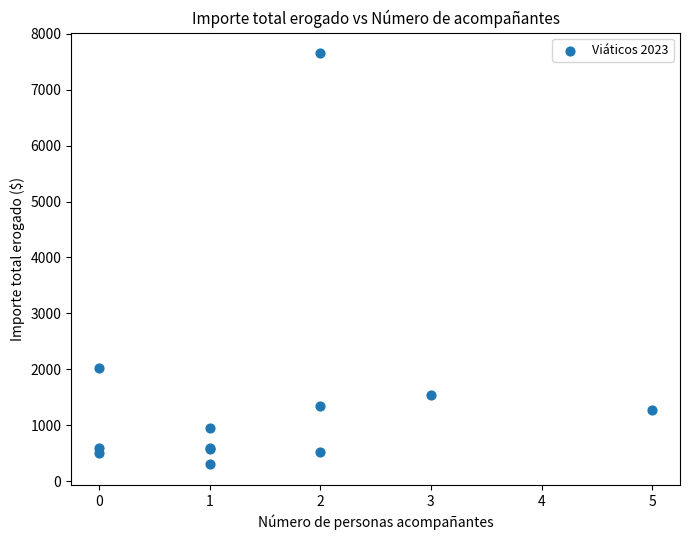

What Y value in the scatter plot is closest to 3976?

2029.0